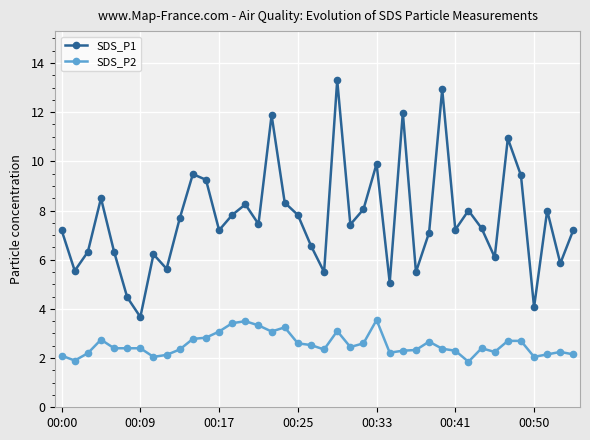

List the series in order of their overall mean, lowest first.

SDS_P2, SDS_P1